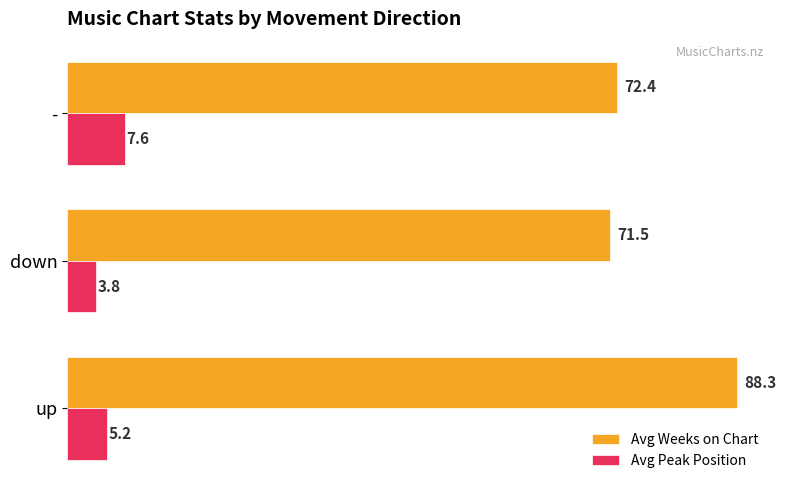

At down, list the series in order from smallest to largest.

Avg Peak Position, Avg Weeks on Chart